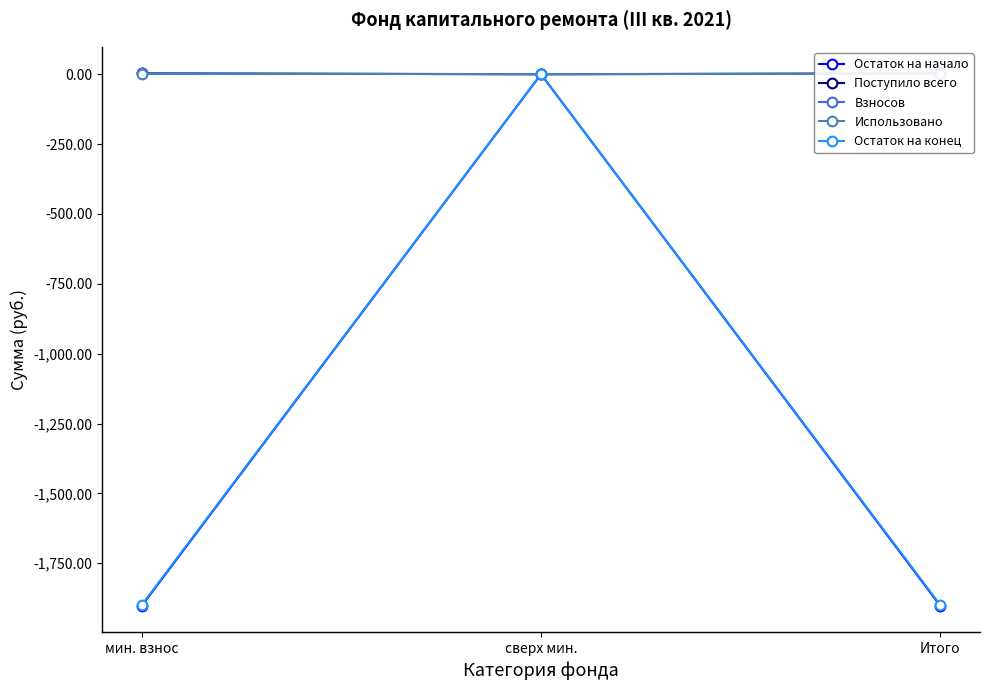

What is the sum of all Остаток на конец values?

-3797.0